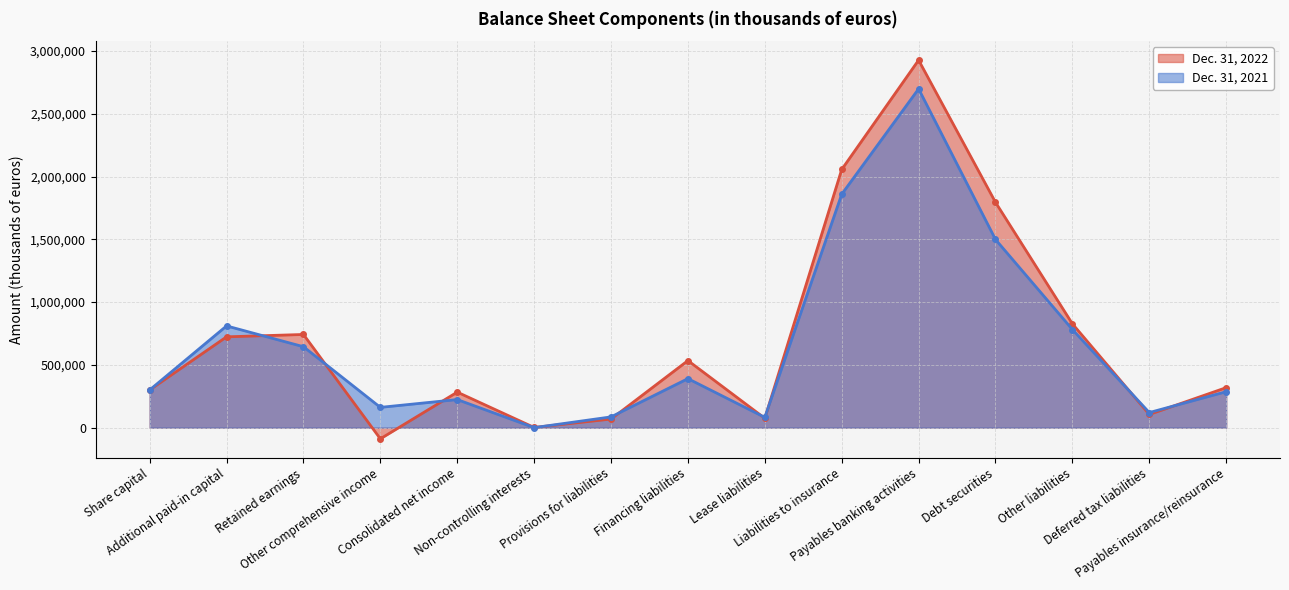

What is the spread (max minus min) of values at Additional paid-in capital?

86919